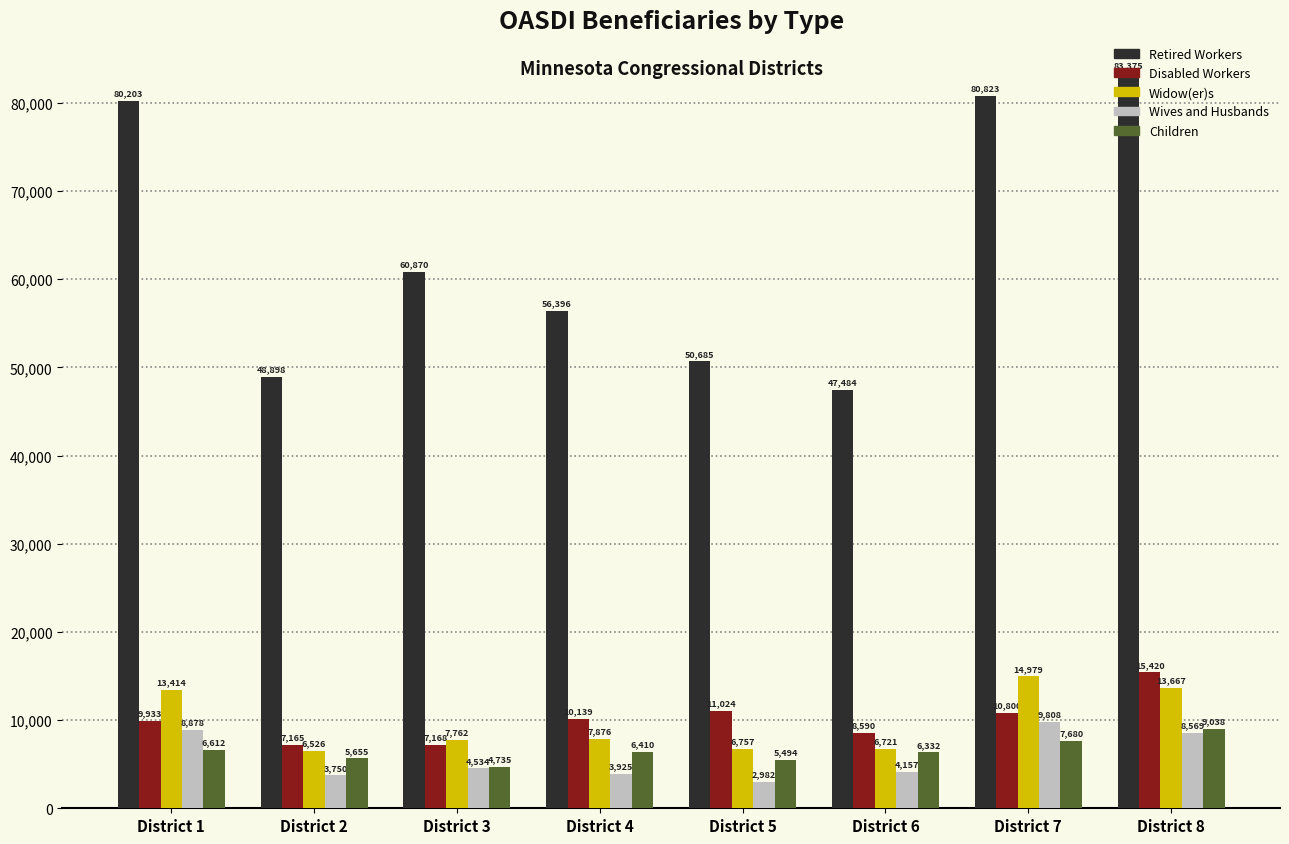

Are the bars horizontal?

No